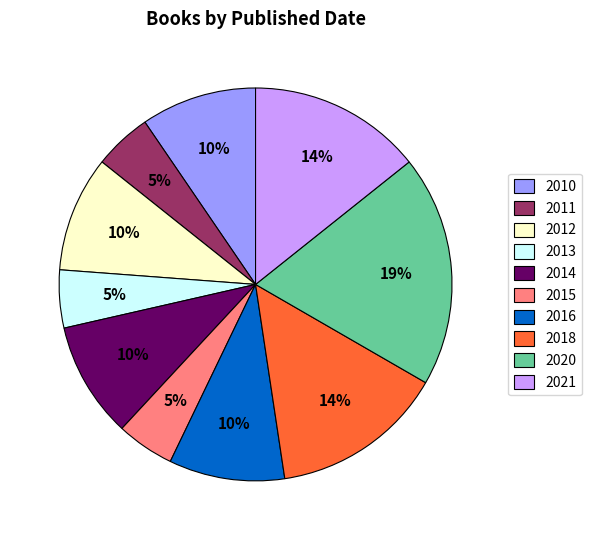

How many slices are in this pie chart?

10